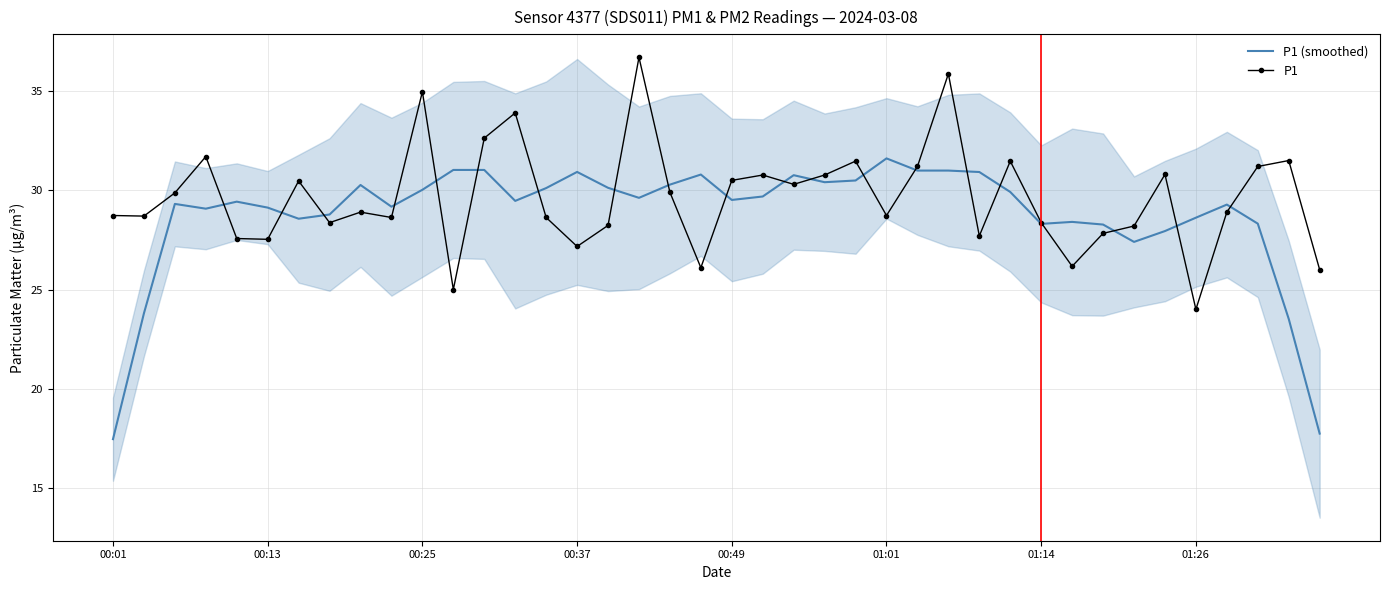

What is the average value of the P1 series?

29.6